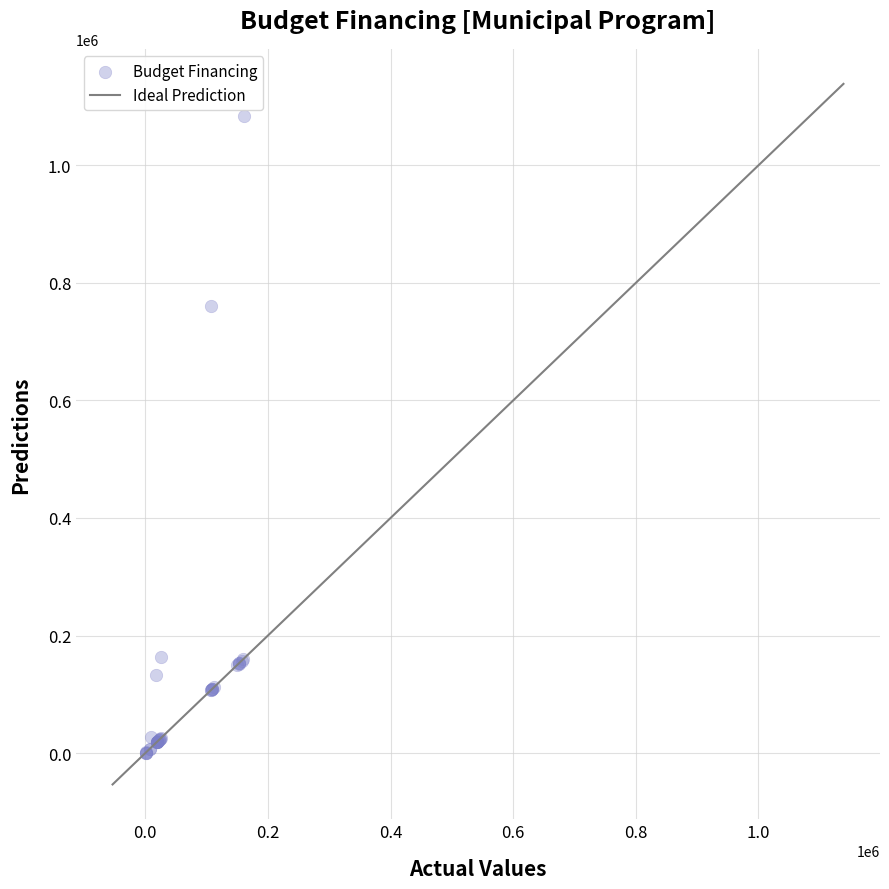

What Y value in the scatter plot is closest to 542587?

760387.0